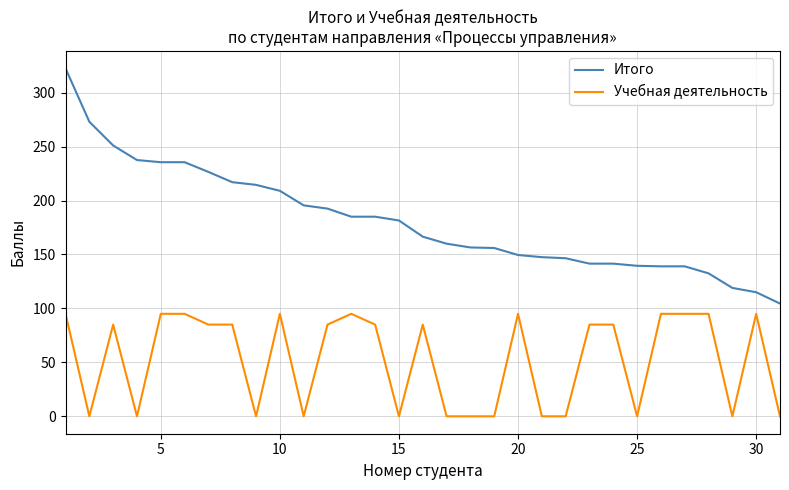

What are all the series names shown in the legend?

Итого, Учебная деятельность